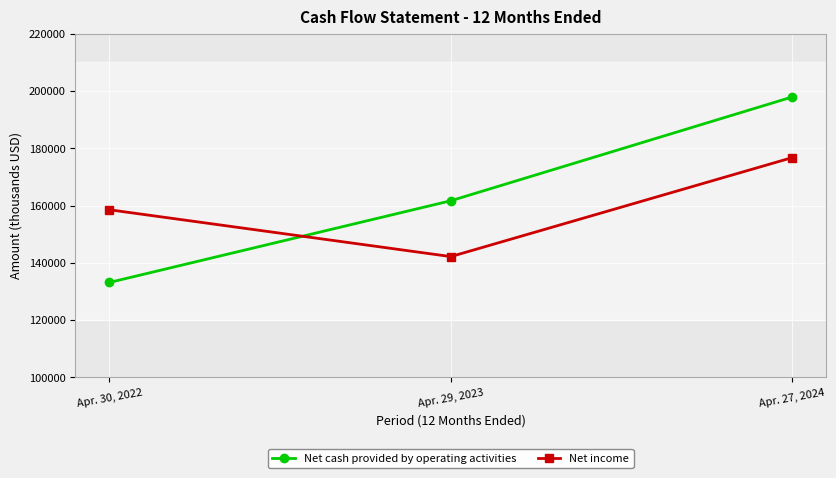

Which category has the lowest value across all series?

Apr. 30, 2022